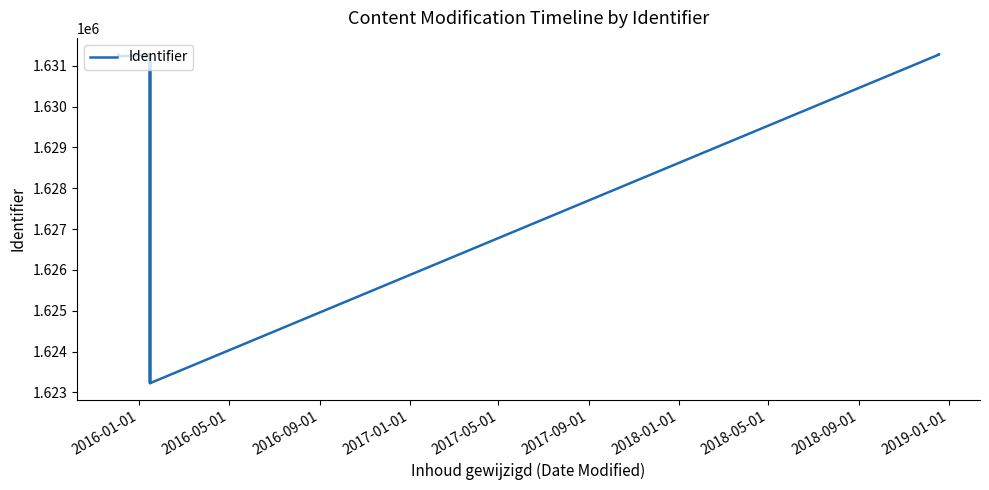

Reading left to right, extract all data points from this chart.

1631265	1631225	1631276	1631277	1631278	1631222	1631219	1623228	1631224	1631273	1631274	1623226	1631272	1631268	1631271